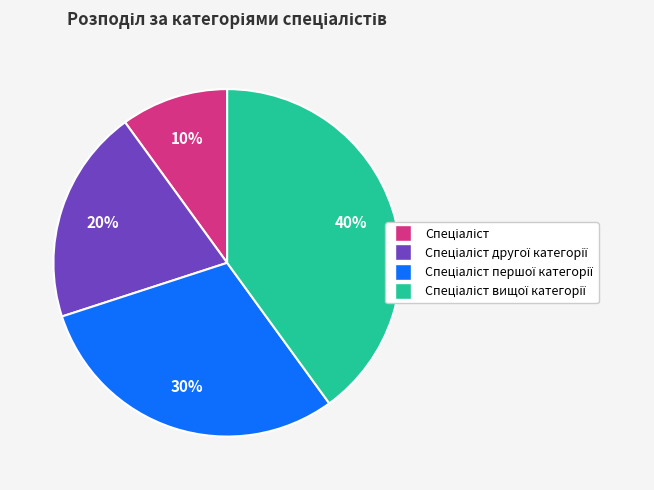

Does any single category account for the majority?

No